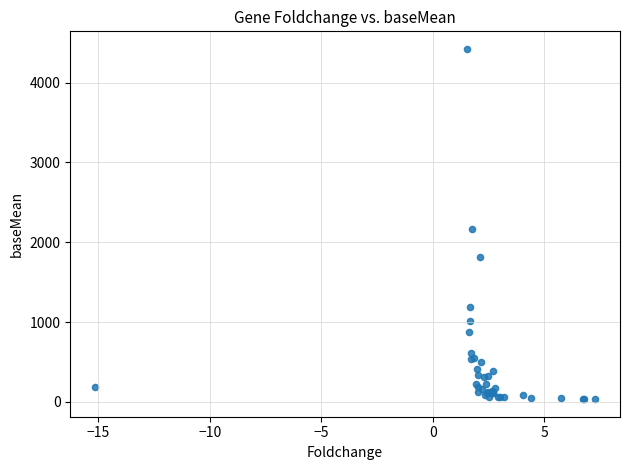

What Y value in the scatter plot is closest to 2228?

2160.2